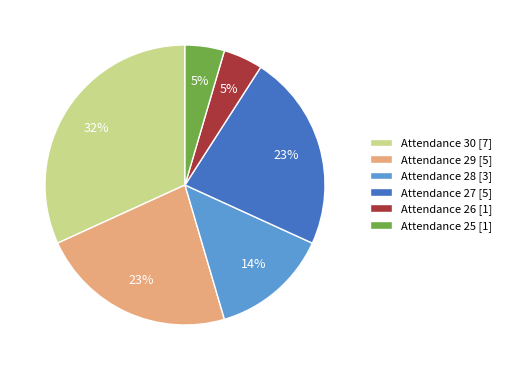

To the nearest percent, what is the average slice percentage?

17%